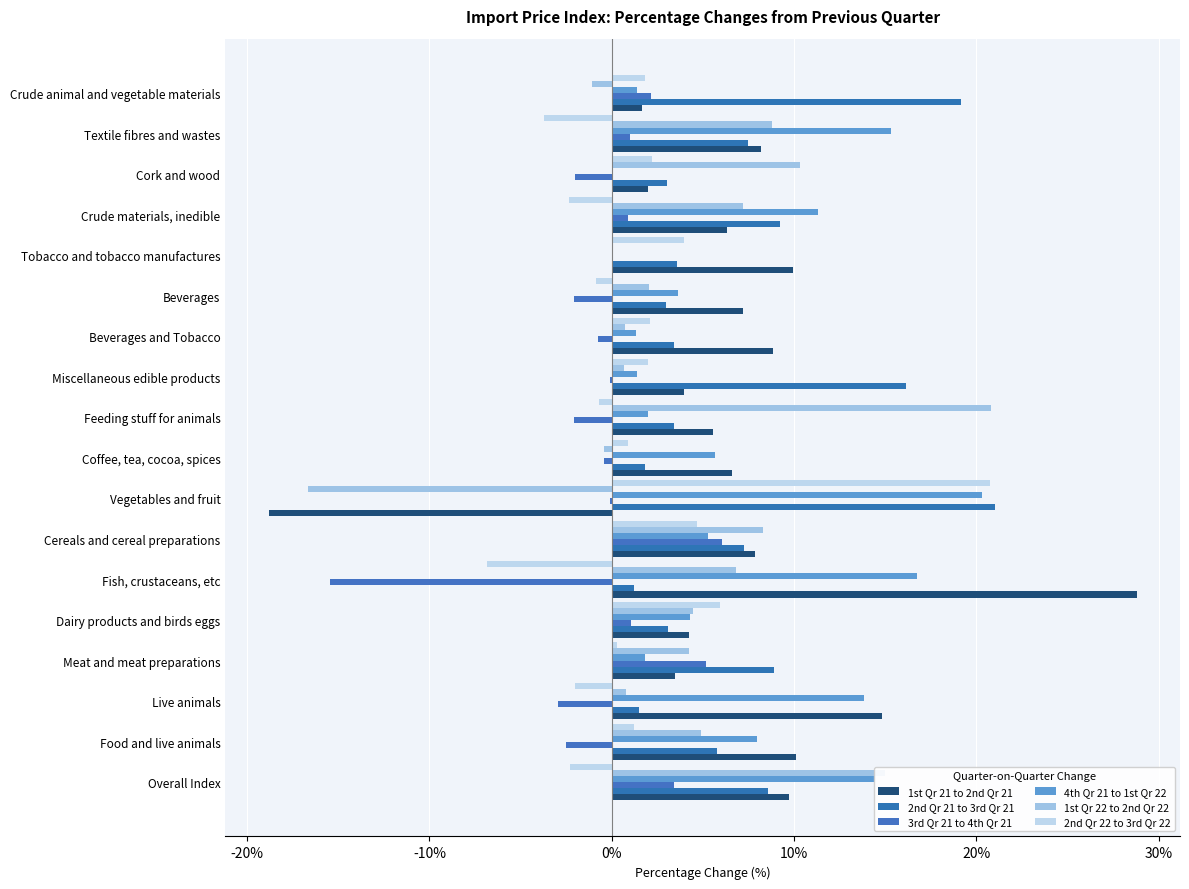

Reading left to right, extract all data points from this chart.

1st Qr 21 to 2nd Qr 21: 9.7	10.1	14.8	3.5	4.2	28.8	7.8	-18.8	6.6	5.6	4.0	8.9	7.2	9.9	6.3	2.0	8.2	1.7
2nd Qr 21 to 3rd Qr 21: 8.6	5.8	1.5	8.9	3.1	1.2	7.3	21.0	1.8	3.4	16.1	3.4	3.0	3.5	9.2	3.0	7.5	19.1
3rd Qr 21 to 4th Qr 21: 3.4	-2.5	-2.9	5.2	1.1	-15.4	6.1	-0.1	-0.4	-2.1	-0.1	-0.7	-2.0	0.0	0.9	-2.0	1.0	2.1
4th Qr 21 to 1st Qr 22: 14.5	8.0	13.8	1.8	4.3	16.8	5.3	20.3	5.7	2.0	1.4	1.3	3.6	0.0	11.3	0.0	15.3	1.4
1st Qr 22 to 2nd Qr 22: 15.0	4.9	0.8	4.2	4.5	6.8	8.3	-16.7	-0.4	20.8	0.7	0.7	2.0	0.0	7.2	10.3	8.8	-1.1
2nd Qr 22 to 3rd Qr 22: -2.3	1.2	-2.0	0.3	6.0	-6.9	4.7	20.7	0.9	-0.7	2.0	2.1	-0.9	3.9	-2.3	2.2	-3.7	1.8